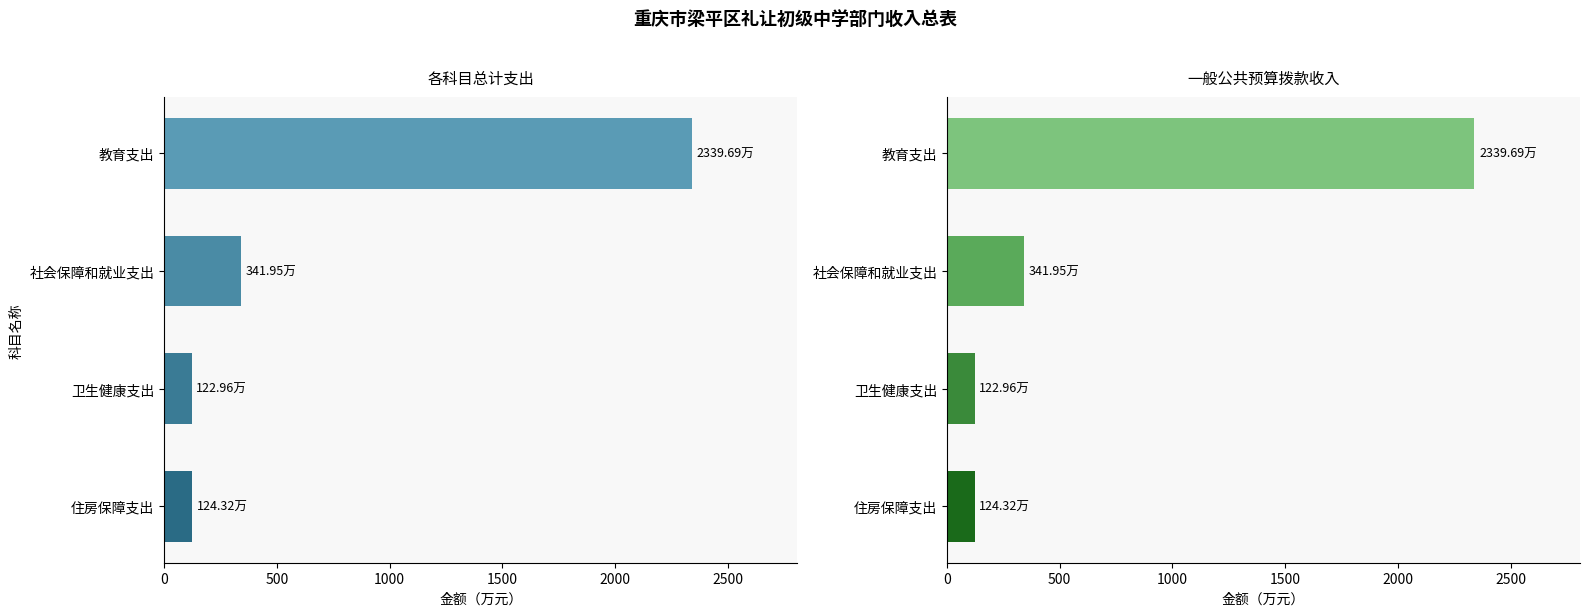

Which series changed the most between 教育支出 and 住房保障支出?

总计